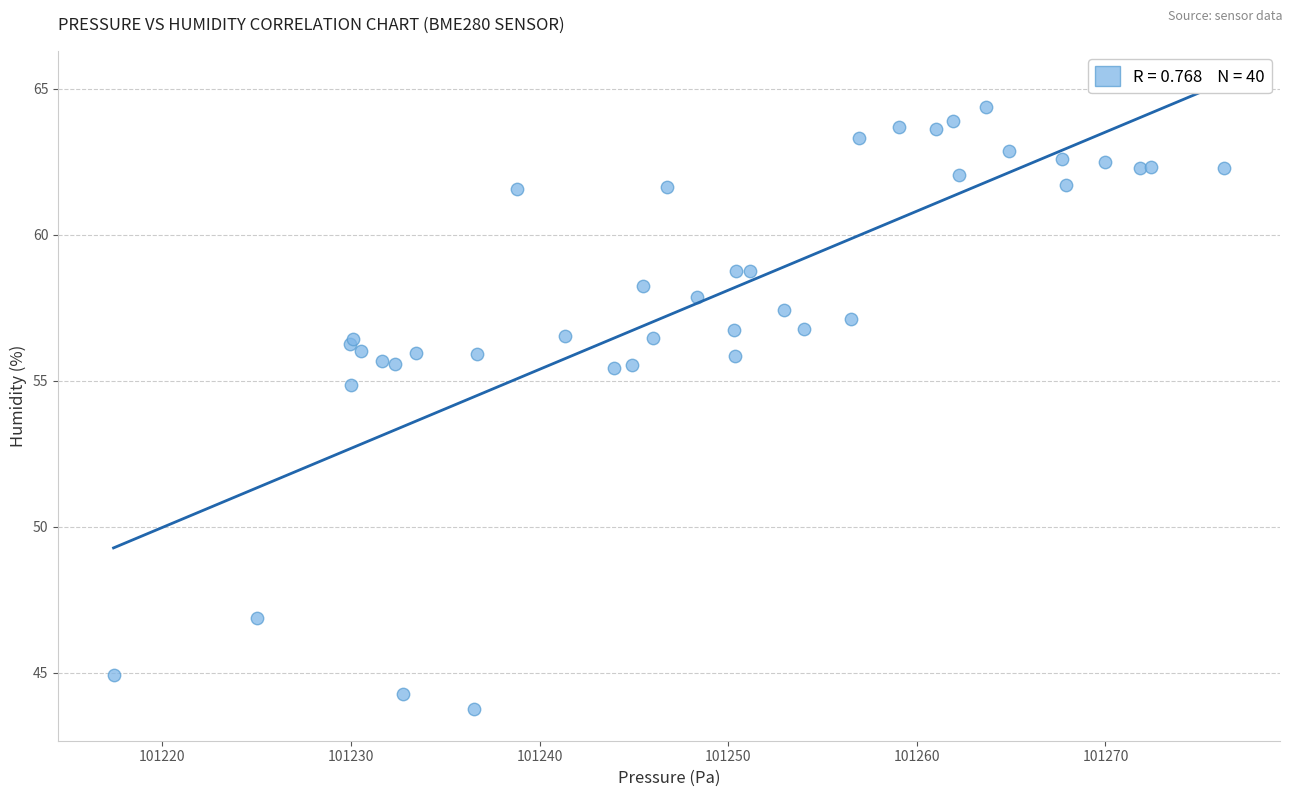

What Y value in the scatter plot is closest to 54?

54.9